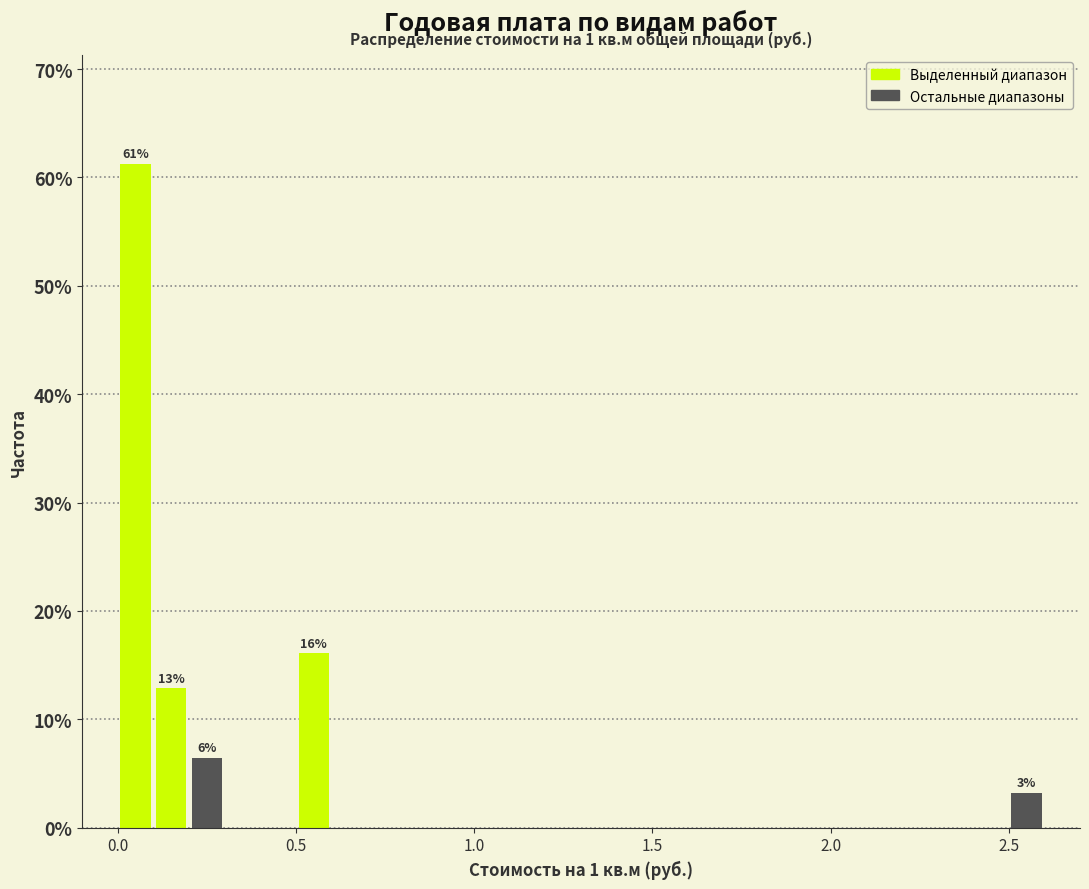

Read against the x-axis, roughly where is the centre of the tallest bar?

0.05